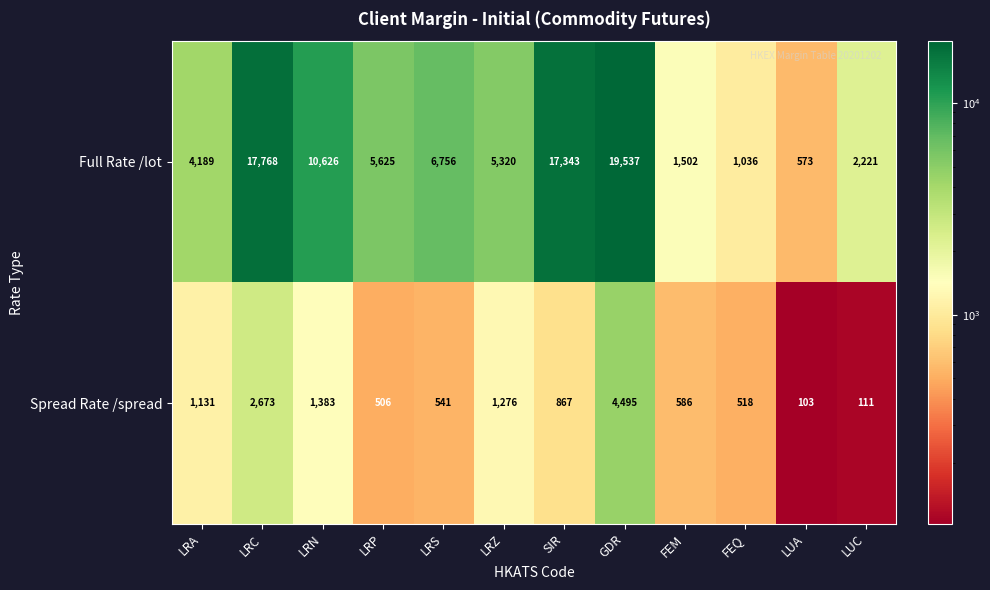

The Full Rate /lot series shows 10626 at LRN. True or false?

True